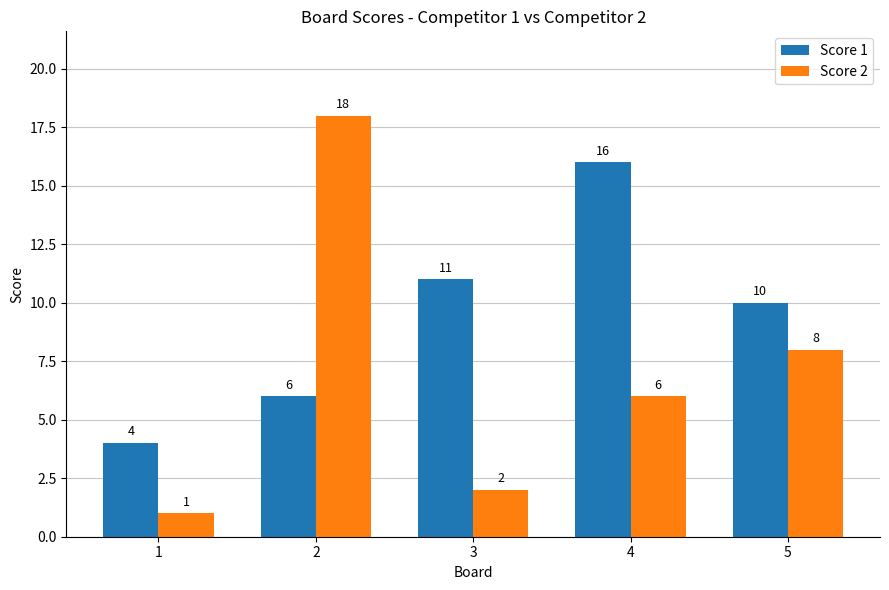

Reading left to right, extract all data points from this chart.

Score 1: 4	6	11	16	10
Score 2: 1	18	2	6	8